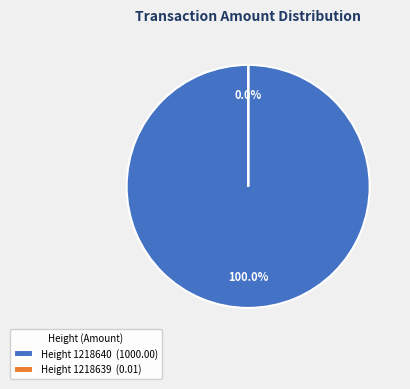

Does Height 1218639 represent more than half of the total?

No